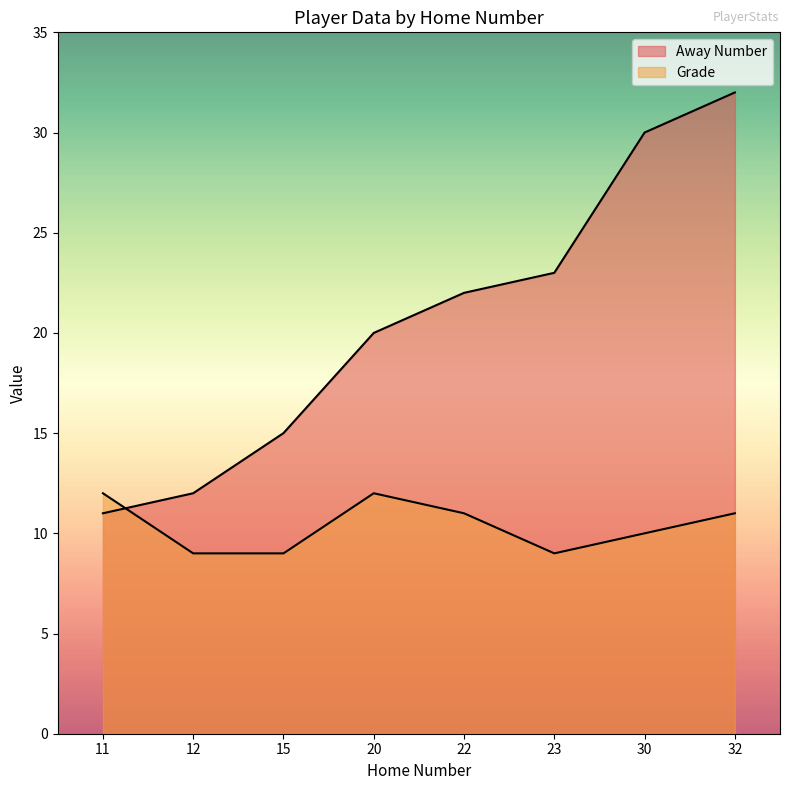

How many lines are shown in the chart?

2